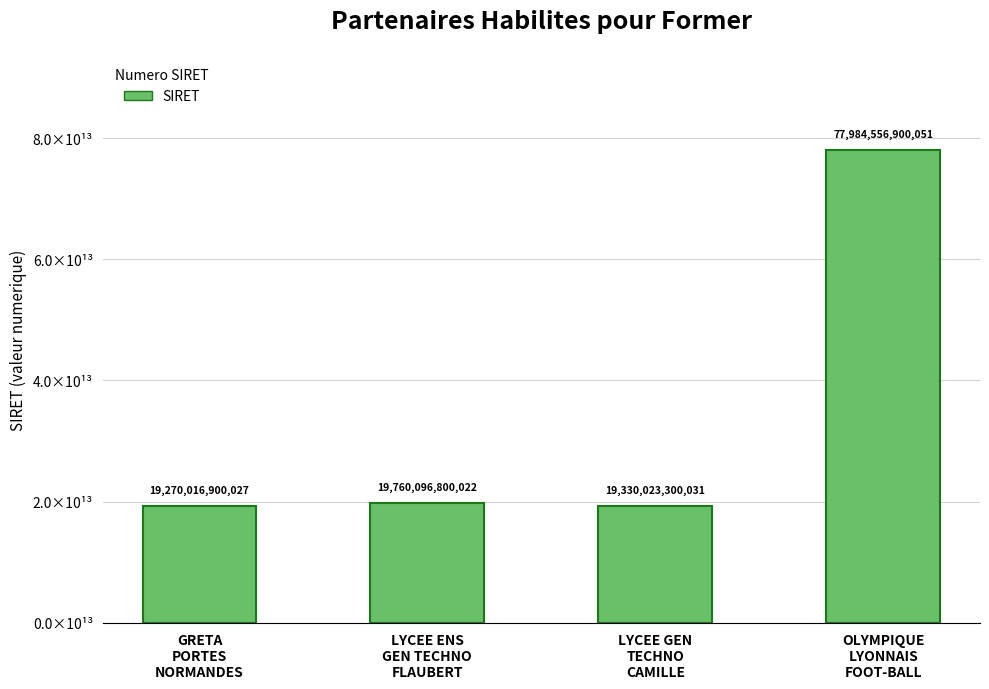

What is the difference between the maximum and minimum values?

58714540000024